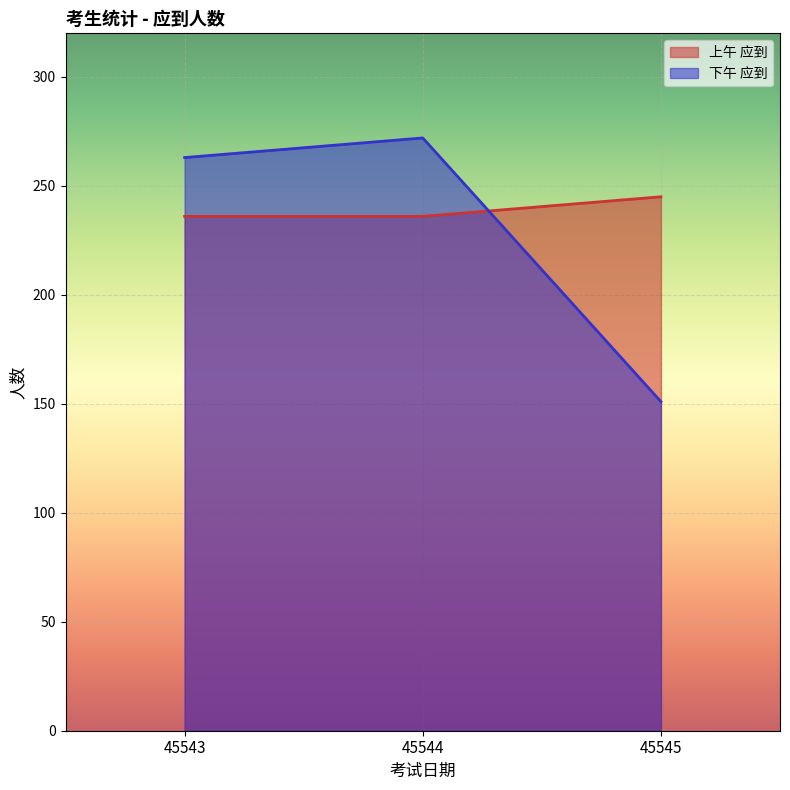

What is the value of the 上午 应到 point at the 1st from the left?

236